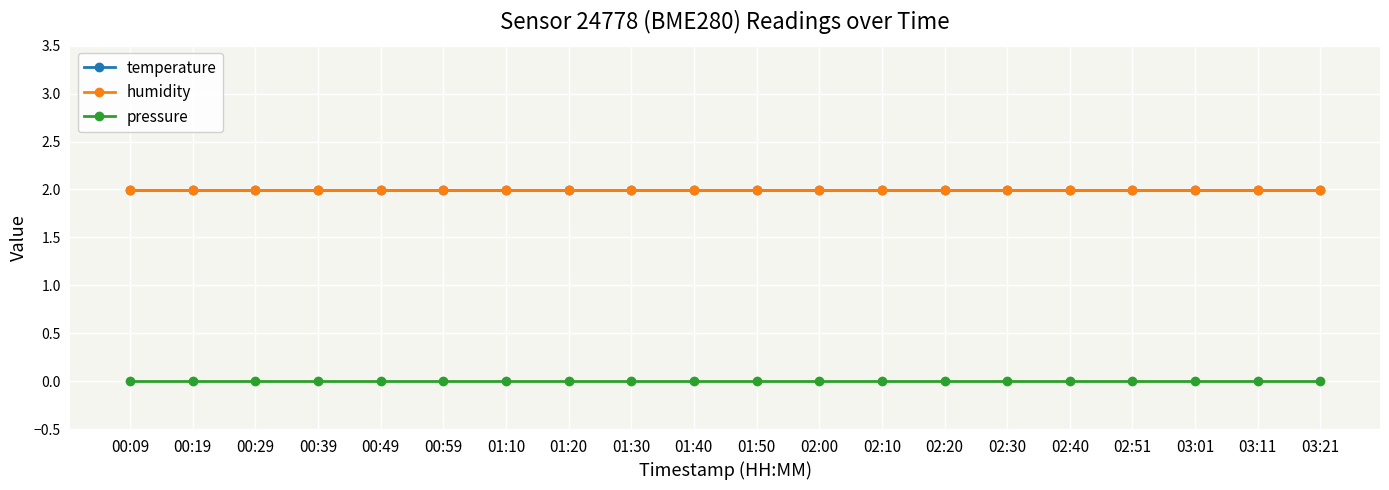

At which label does temperature reach its minimum?

00:09